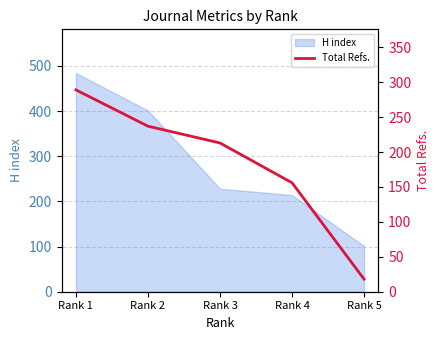

What is the maximum value for H index?

484